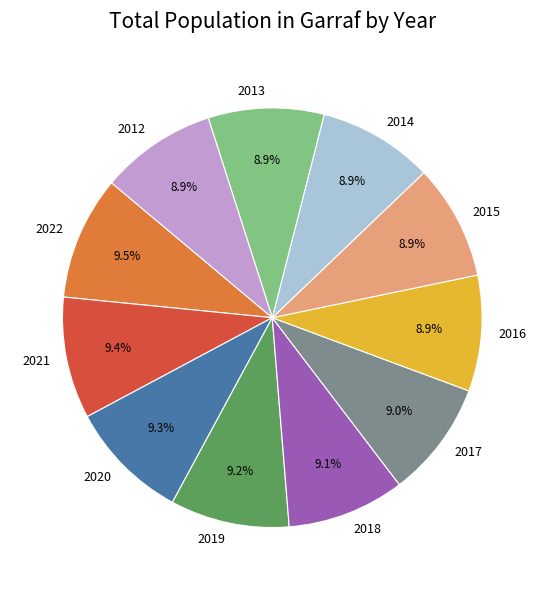

How many segments does this pie chart have?

11